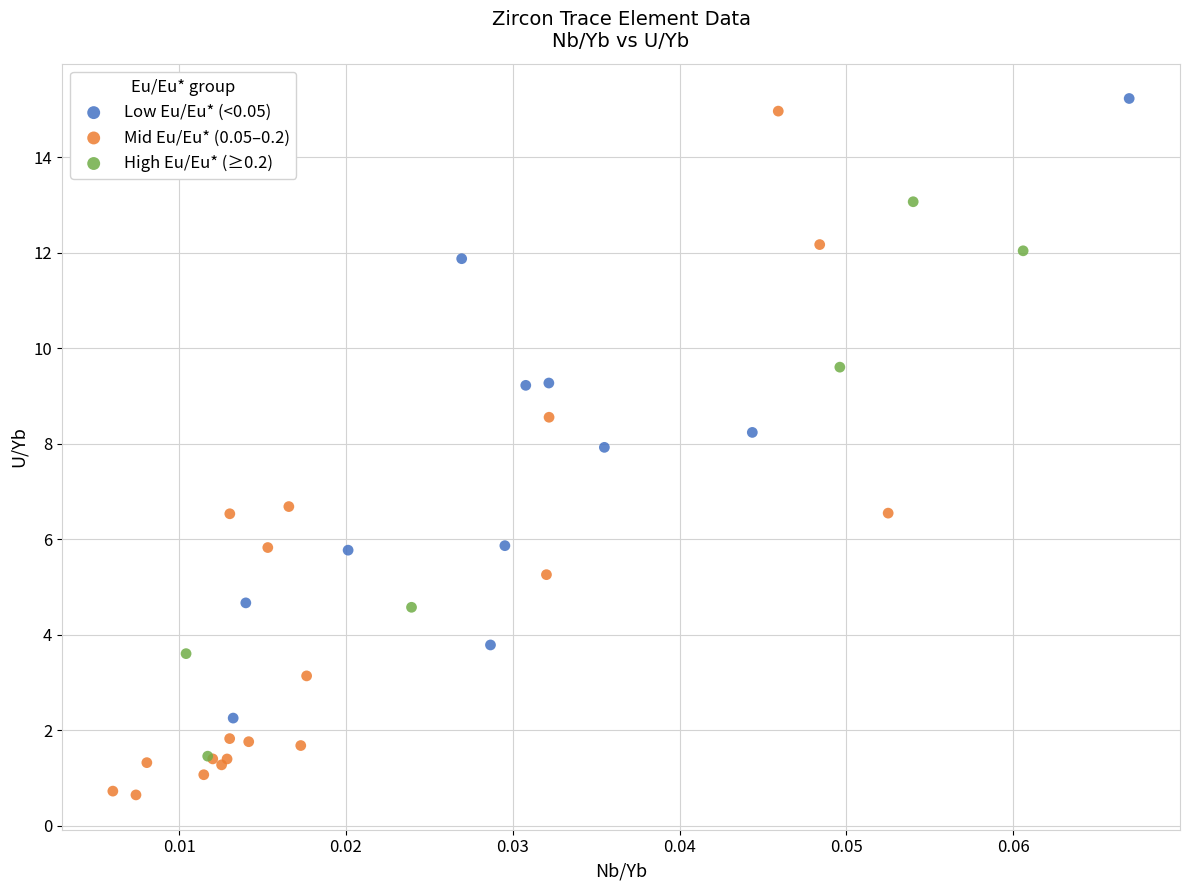

Which series has the widest spread of Y values?

Mid Eu/Eu* (0.05–0.2)